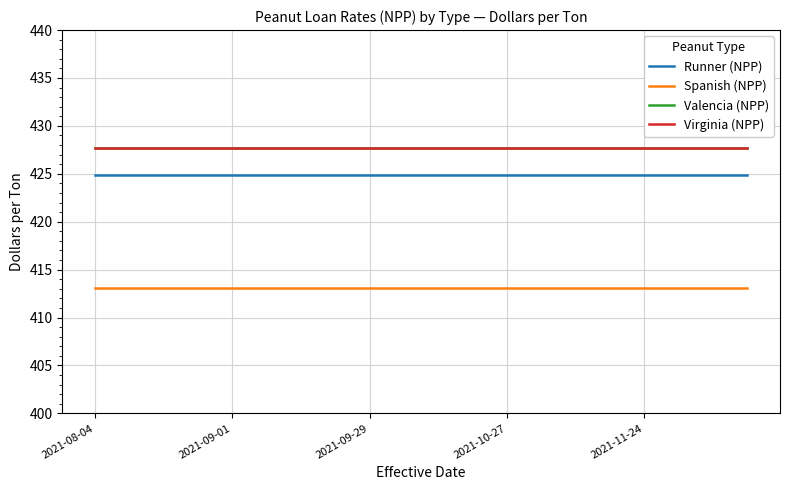

Does the chart have visible grid lines?

Yes